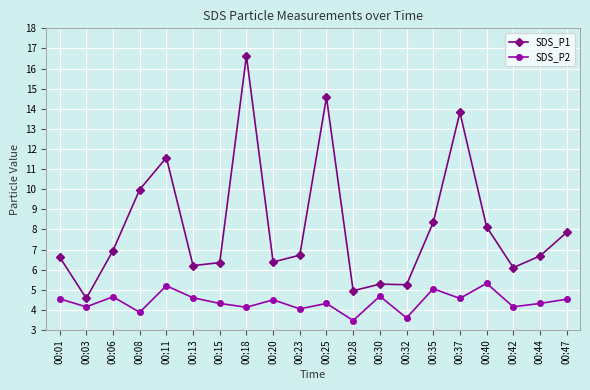

Count the number of categories in the chart.

20